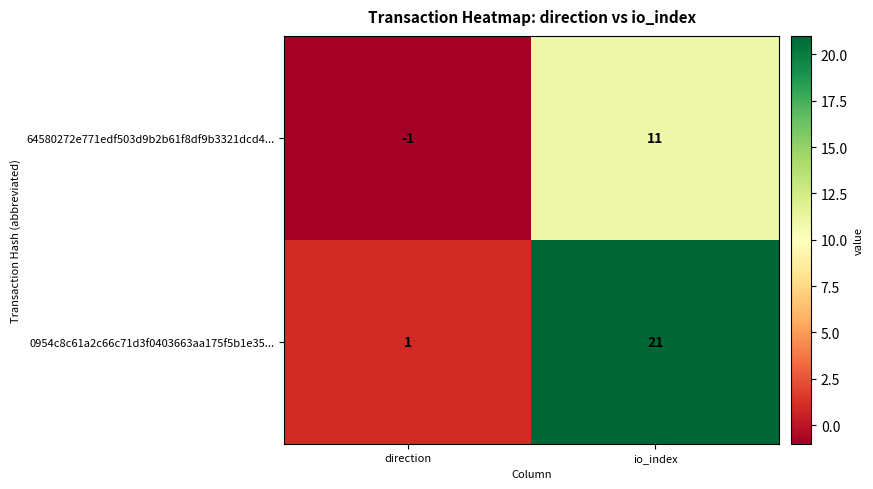

The 0954c8c61a2c66c71d3f0403663aa175f5b1e35... series shows 7 at io_index. True or false?

False